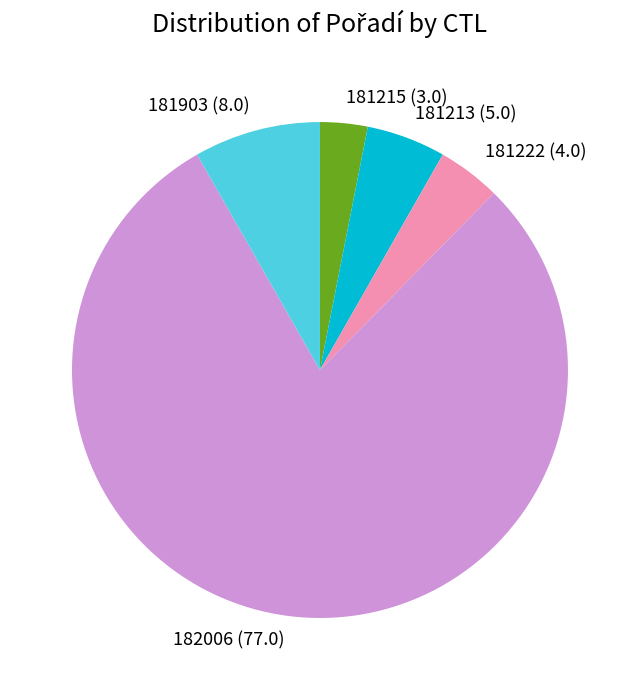

Combined, do 181903 and 181213 account for over 50%?

No